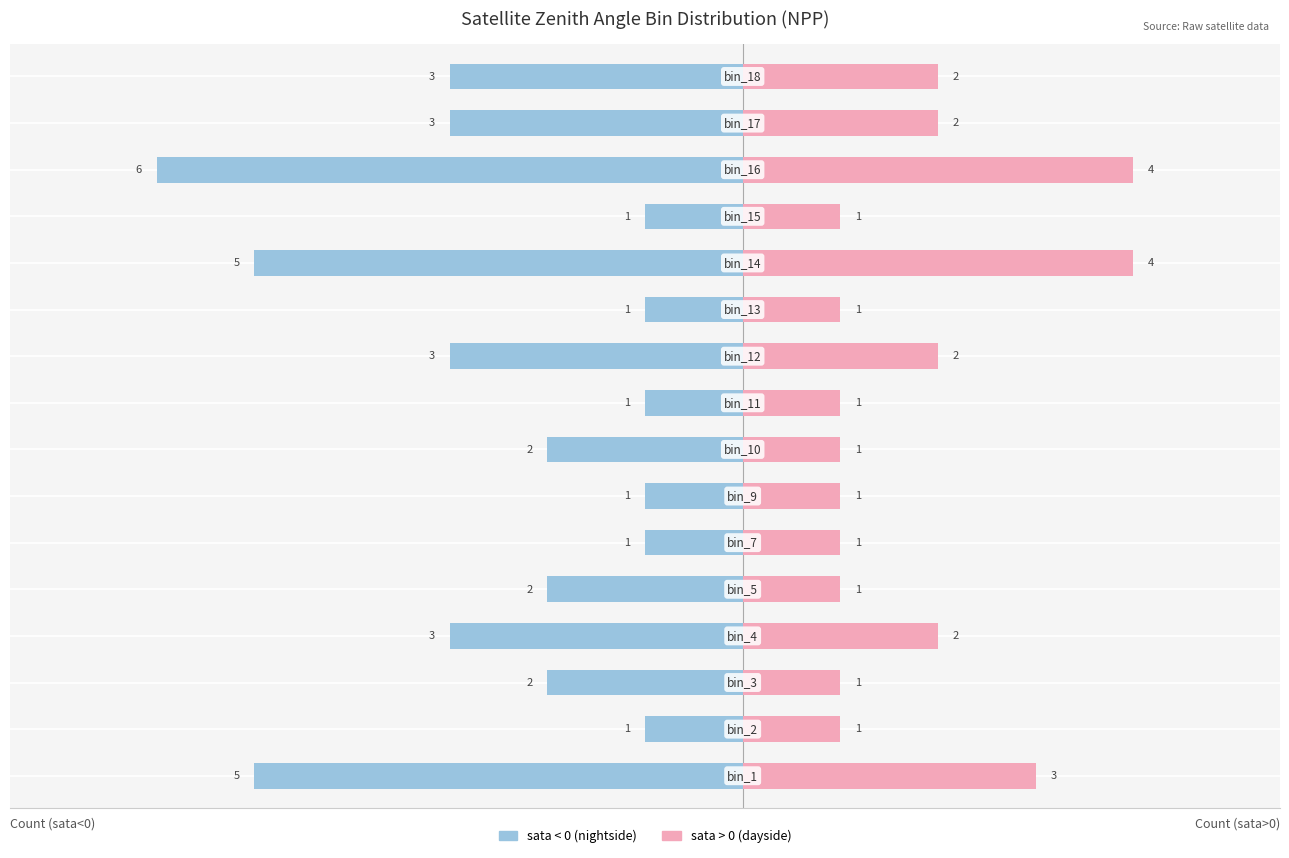

The value of sata > 0 (dayside) at 2 is 2. True or false?

False